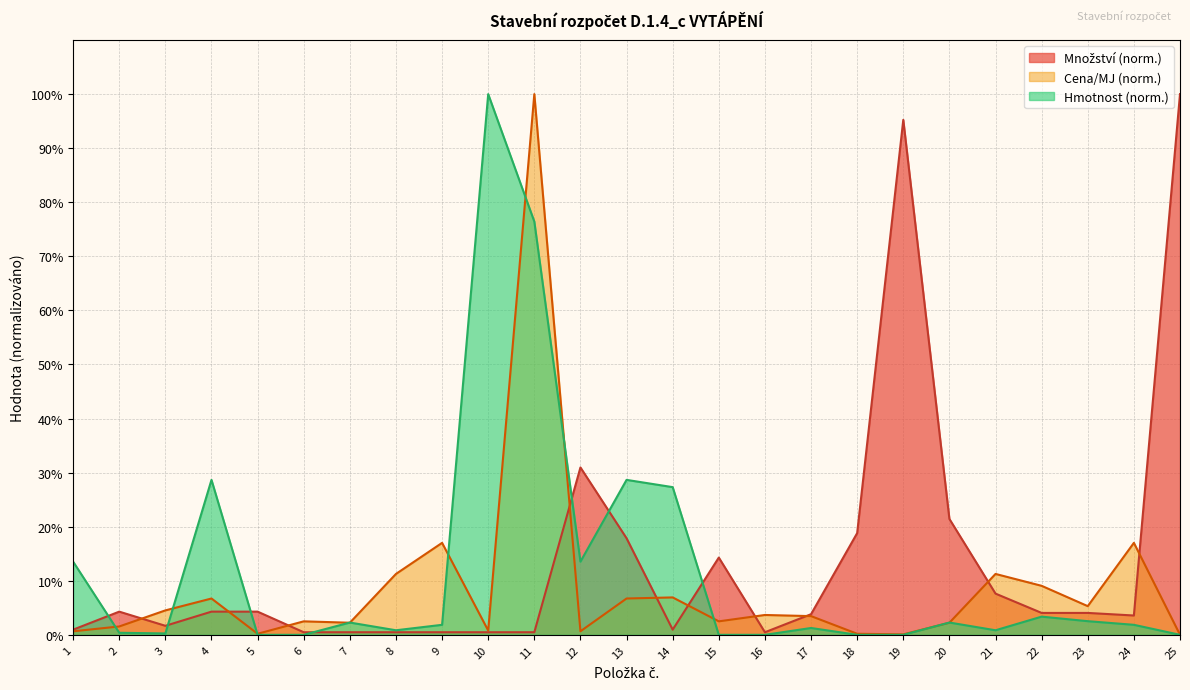

Rank the series at 3 from lowest to highest value.

Hmotnost, Množství, Cena/MJ